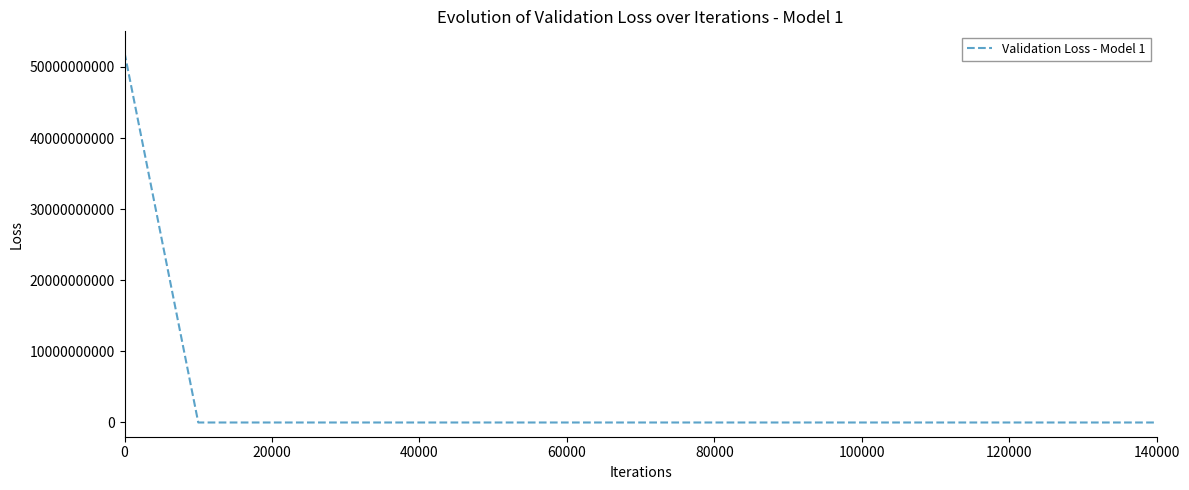

How many categories are shown in the chart?

15